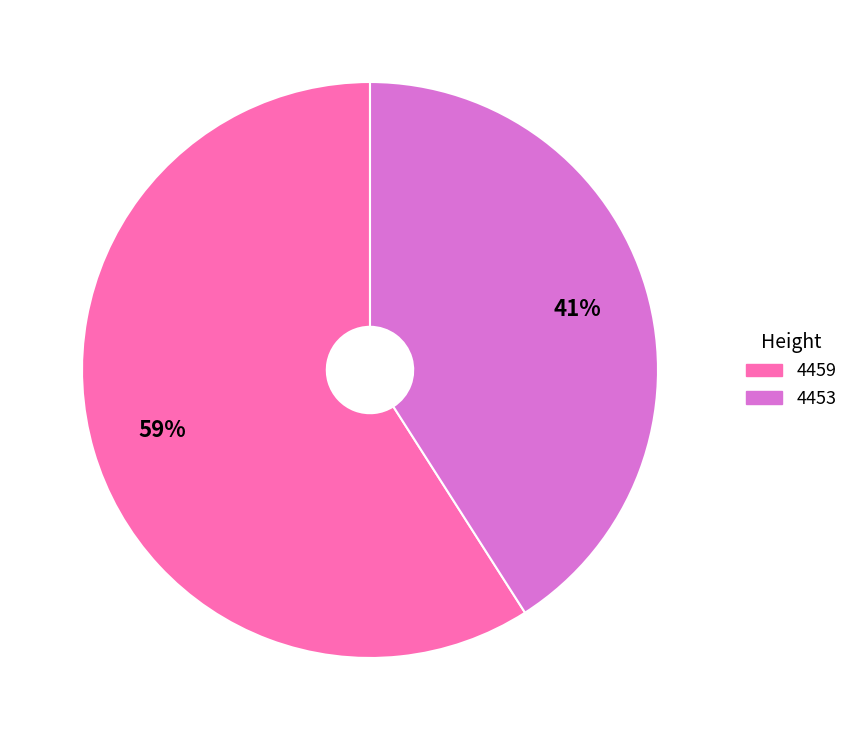

How many slices are in this pie chart?

2